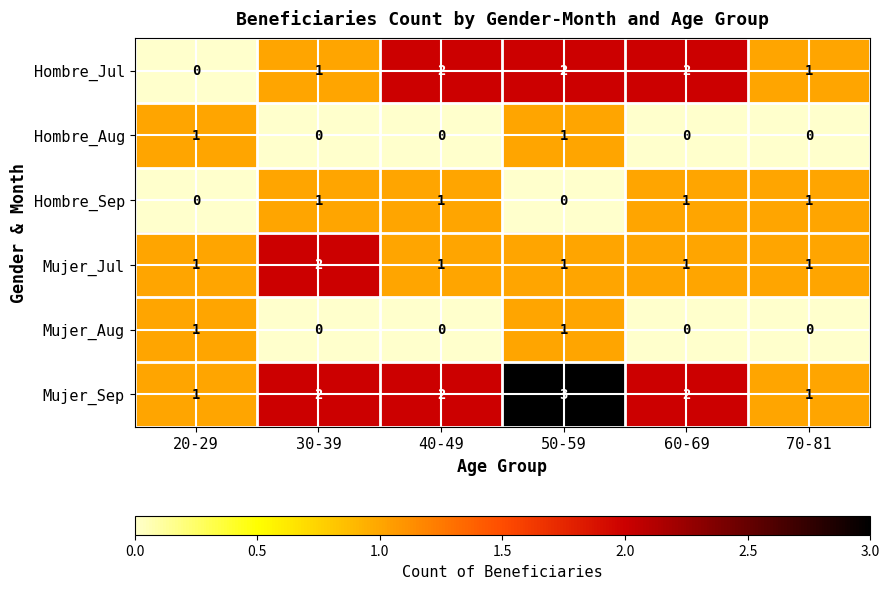

How many distinct data groups are displayed?

6